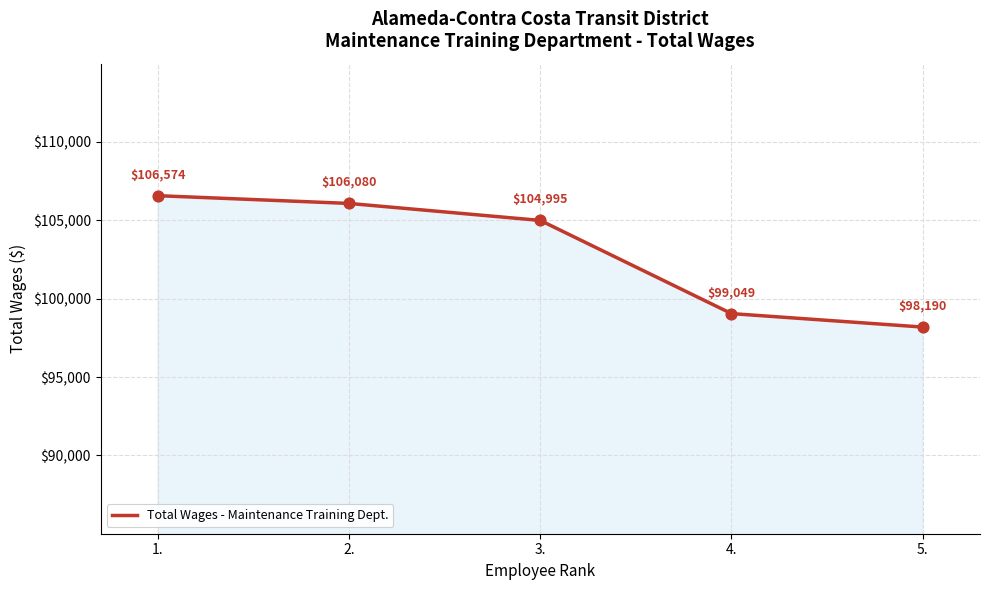

What is the ratio of the value at 2. to the value at 3.?

1.0